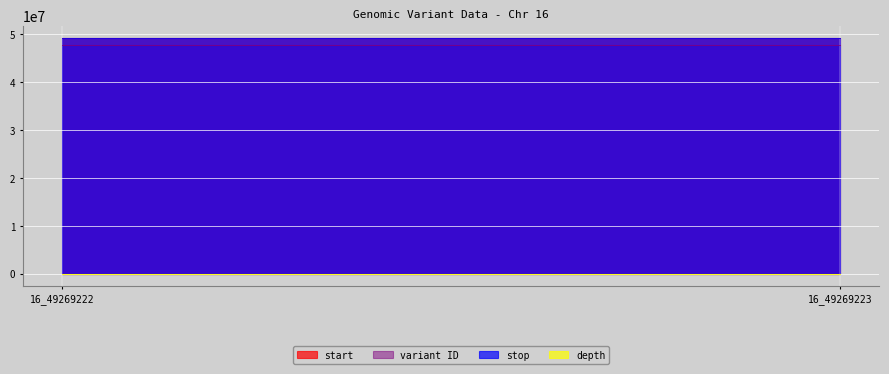

What is the value of the variant ID point at the 2nd from the left?

47671004